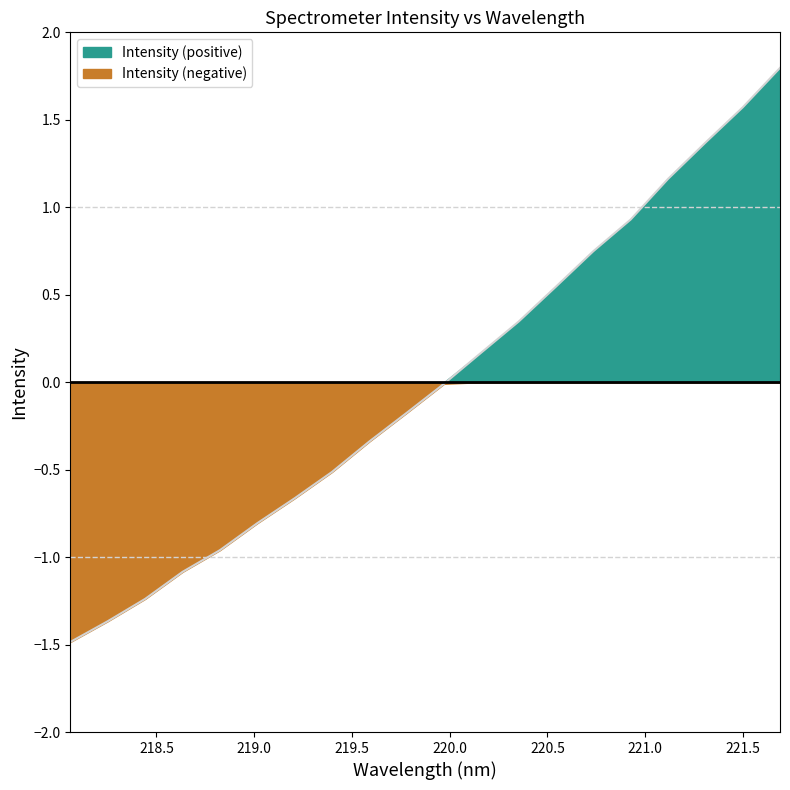

List the labels in order of value, largest first.

221.6902, 221.4993, 221.3083, 221.1174, 220.9264, 220.7354, 220.5444, 220.3533, 220.1623, 219.9712, 219.7801, 219.589, 219.3979, 219.2067, 219.0156, 218.8244, 218.6332, 218.442, 218.2508, 218.0596